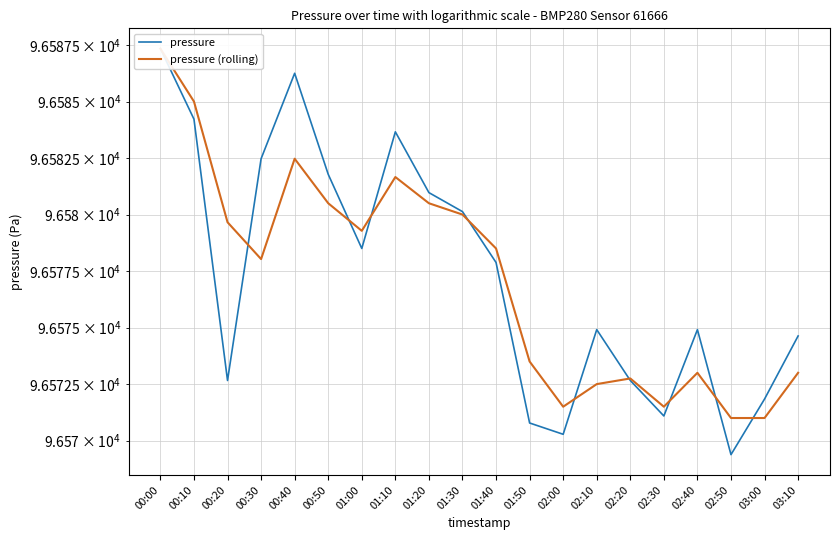

What is the difference between the maximum and minimum values in the pressure (rolling) series?

16.3